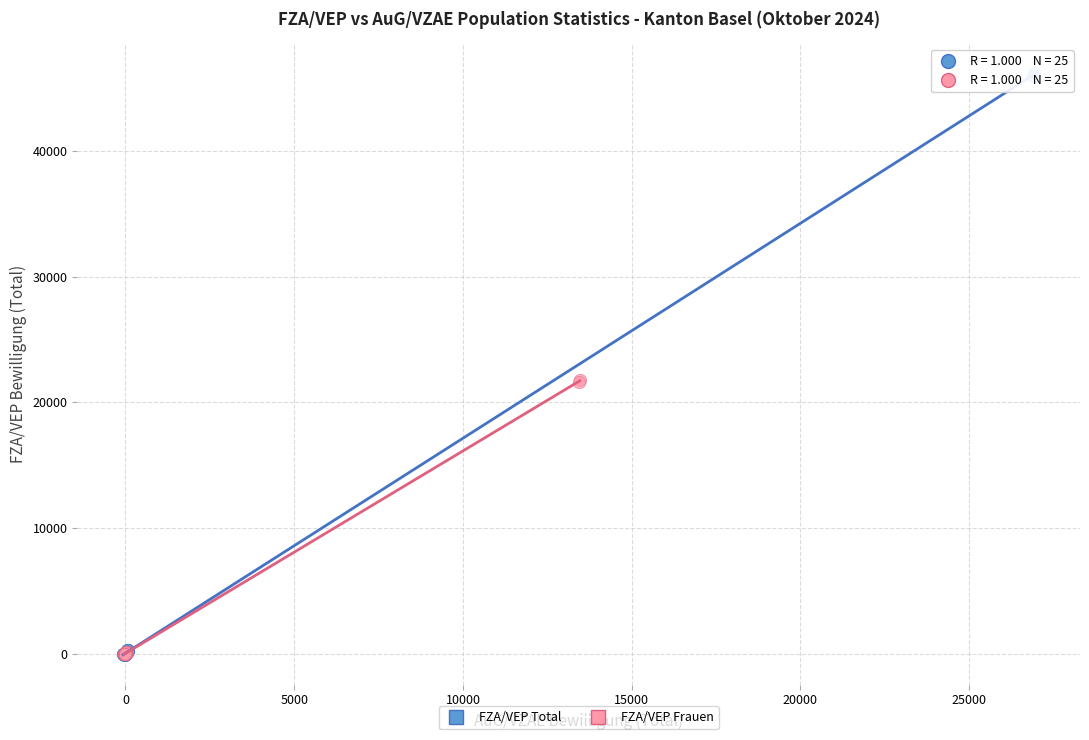

Which series reaches the maximum Y coordinate?

FZA/VEP Total